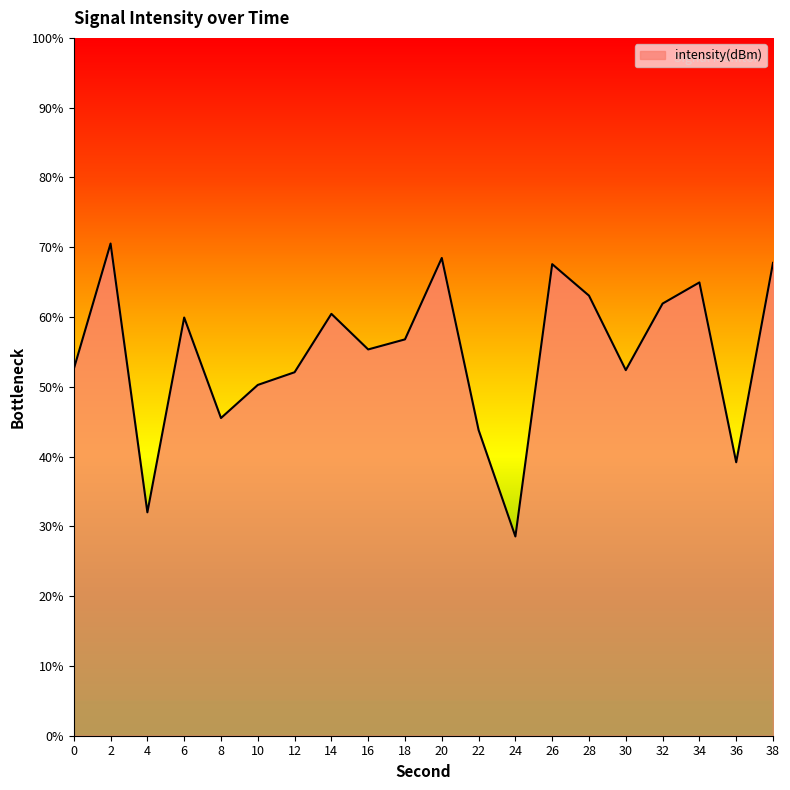

Where does the data first go above -131?

2